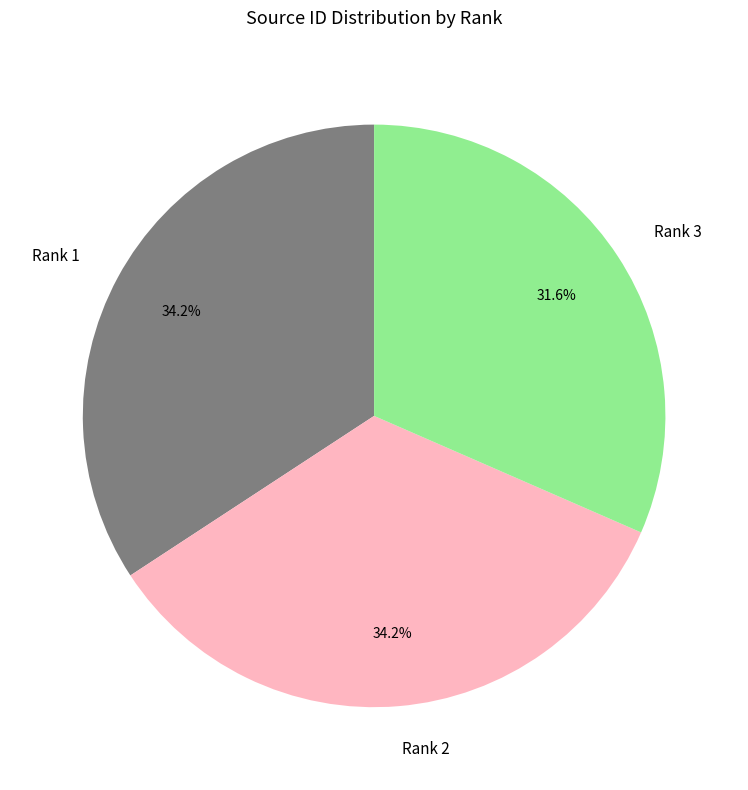

Does Rank 3 represent more than half of the total?

No